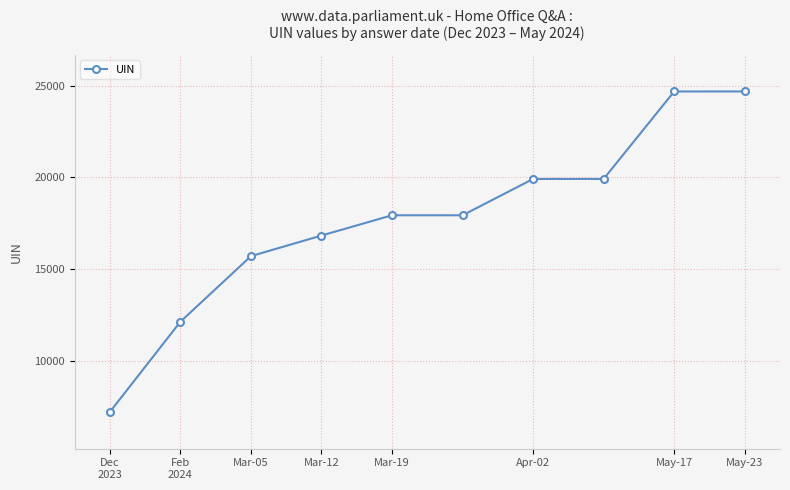

What is the value of the 4th point from the left?

16828